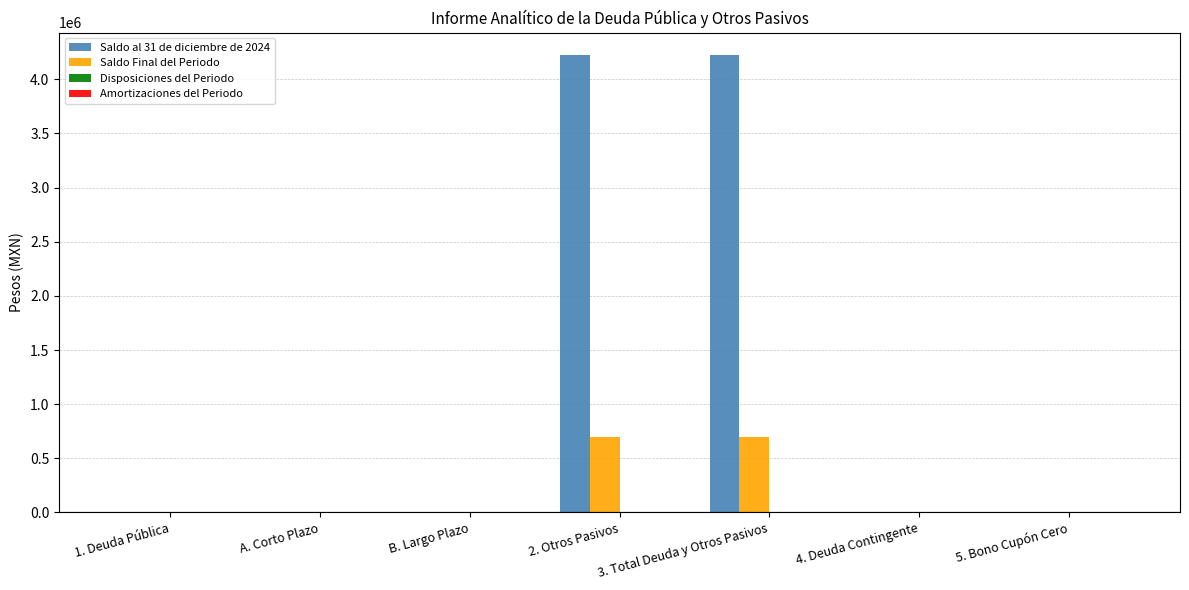

The value of Saldo al 31 de diciembre de 2024 at 3. Total Deuda y Otros Pasivos is 4219793.1. True or false?

True